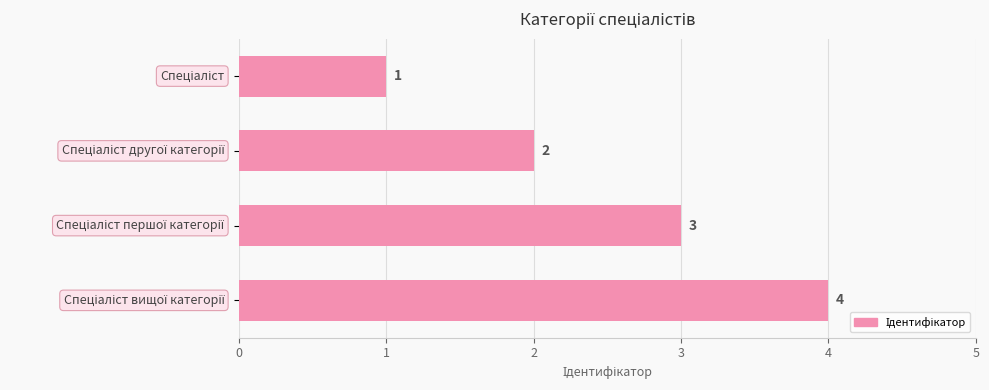

What is the value of the 1st bar from the top?

1